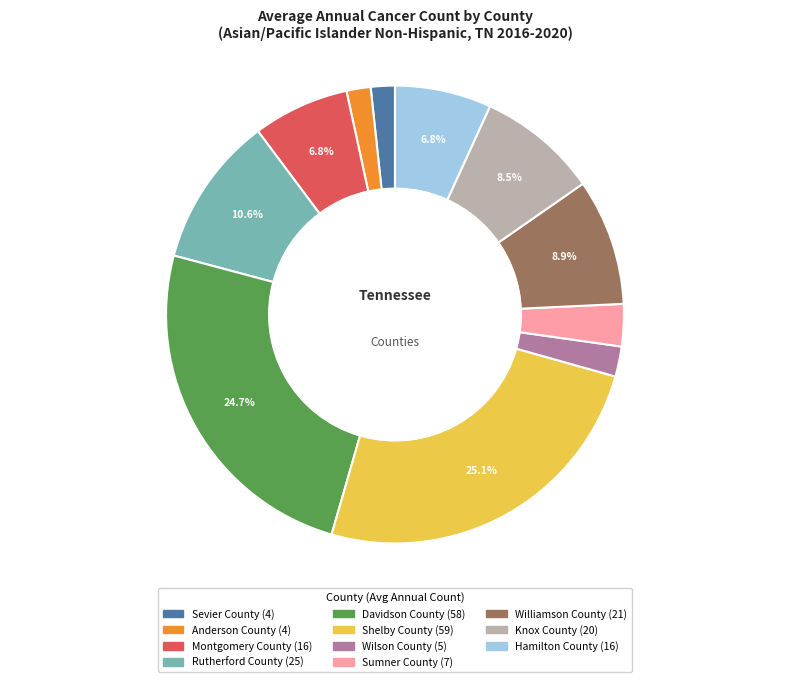

Is there any slice that represents more than half of the pie?

No